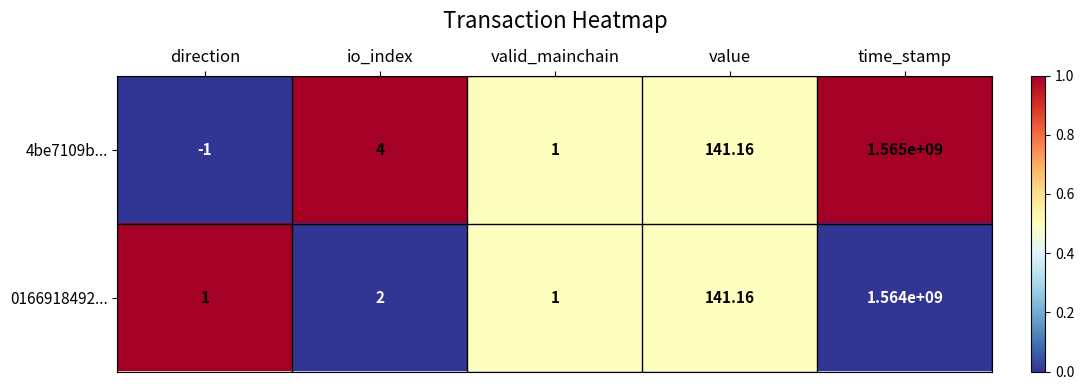

At which label does 4be7109b... reach its minimum?

direction